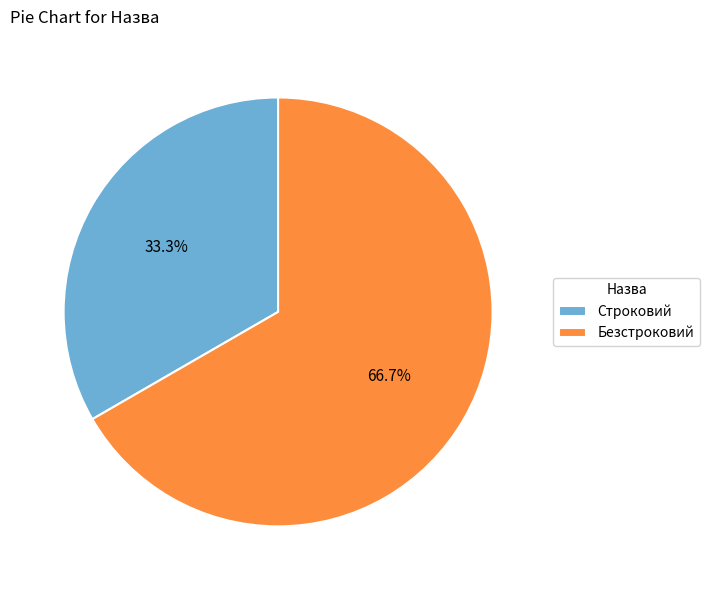

What percentage is the Безстроковий slice, to the nearest percent?

67%